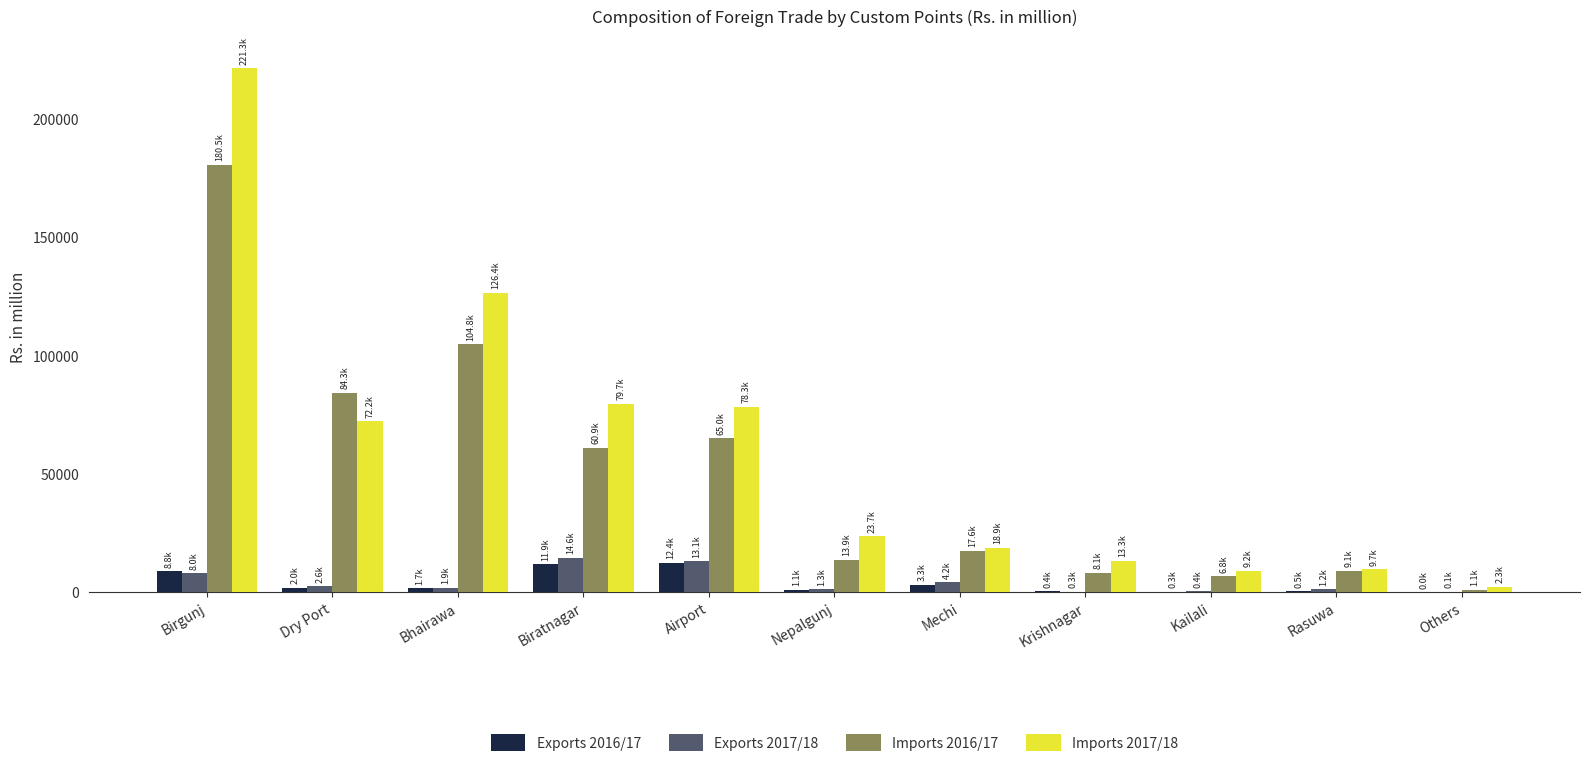

Are the bars horizontal?

No